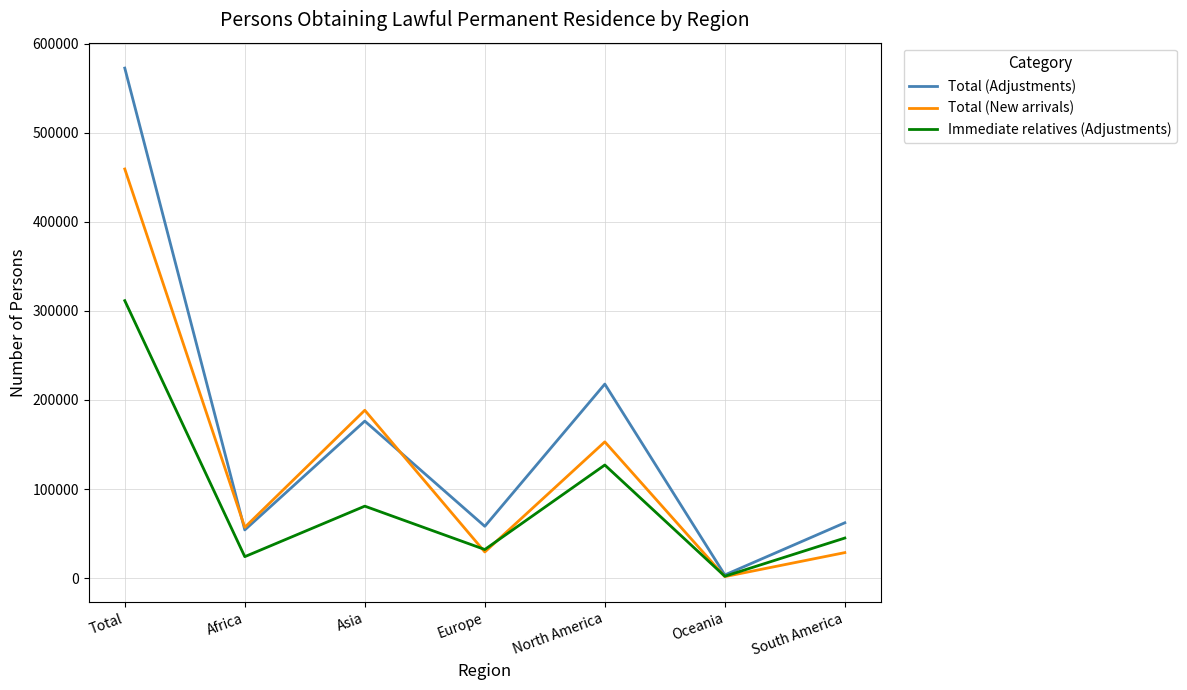

The Total (Adjustments) series shows 54146 at Africa. True or false?

True